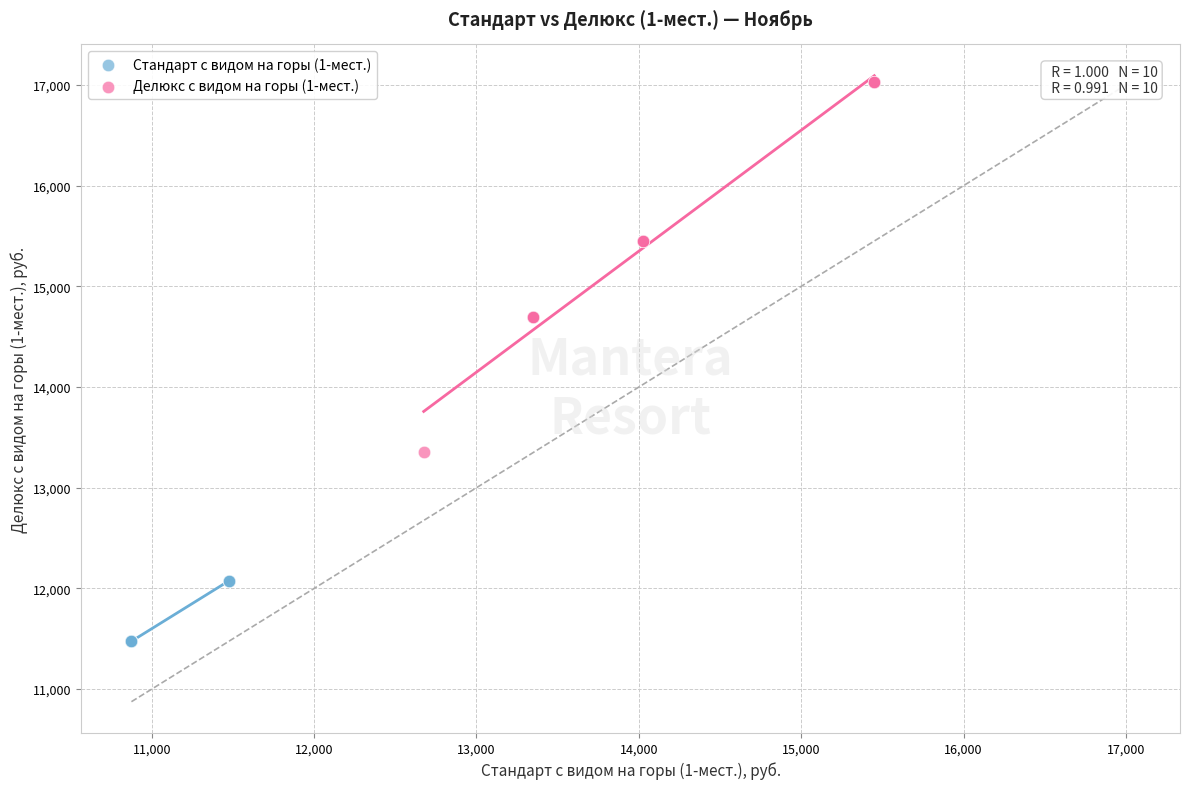

Which series has the widest spread of Y values?

Делюкс с видом на горы (1-мест.)